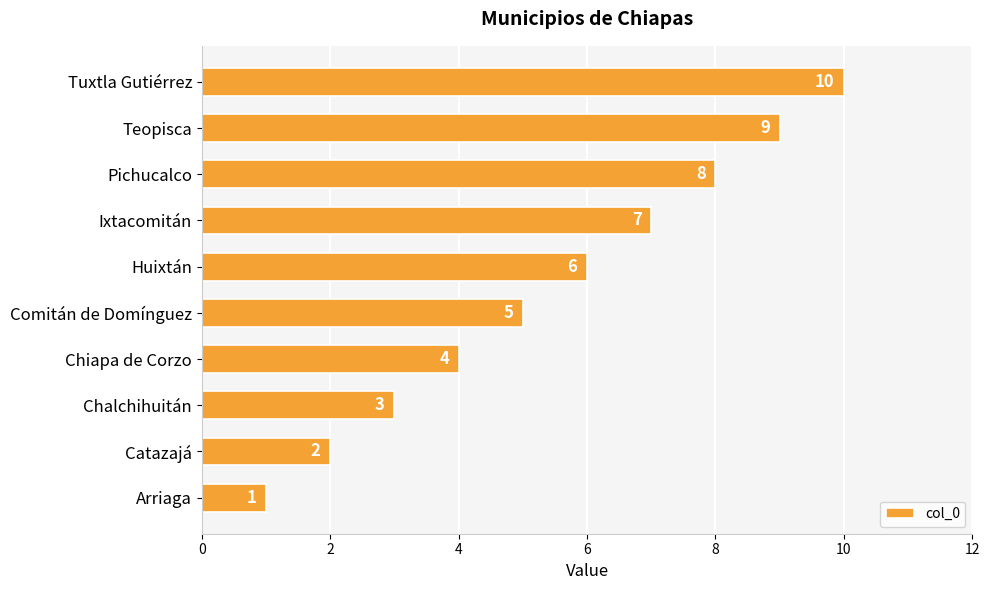

The chart shows a value of 6 at Chiapa de Corzo. True or false?

False